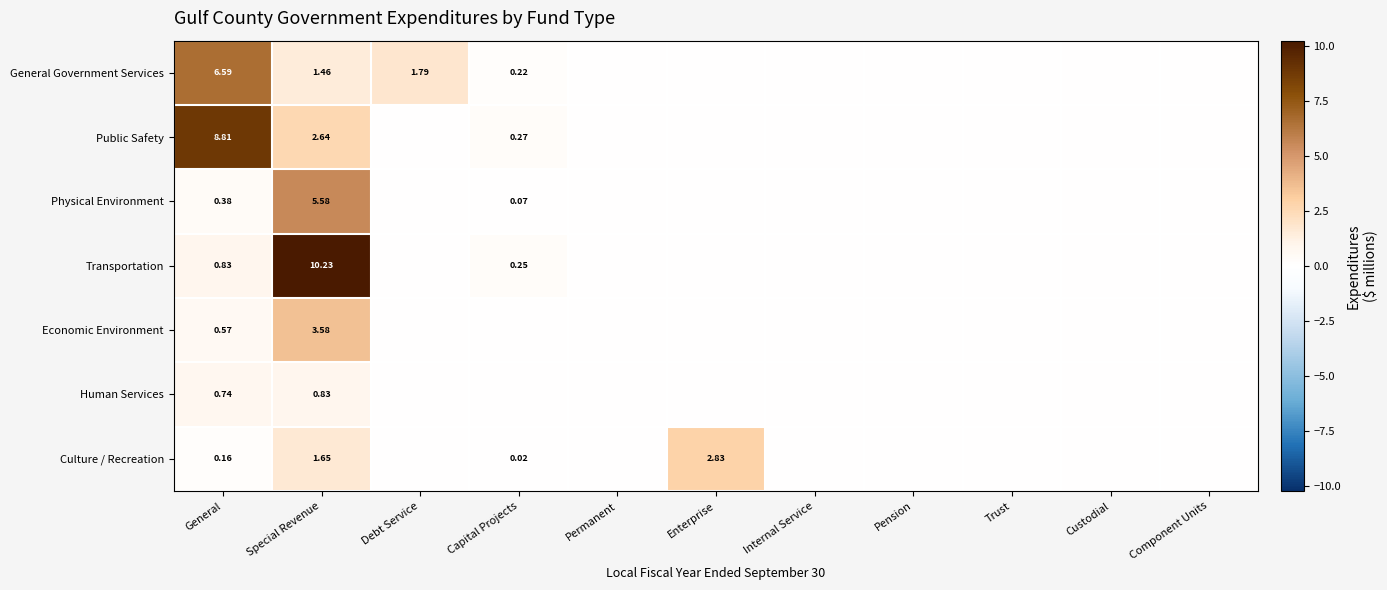

At Special Revenue, list the series in order from smallest to largest.

Human Services, General Government Services, Culture / Recreation, Public Safety, Economic Environment, Physical Environment, Transportation